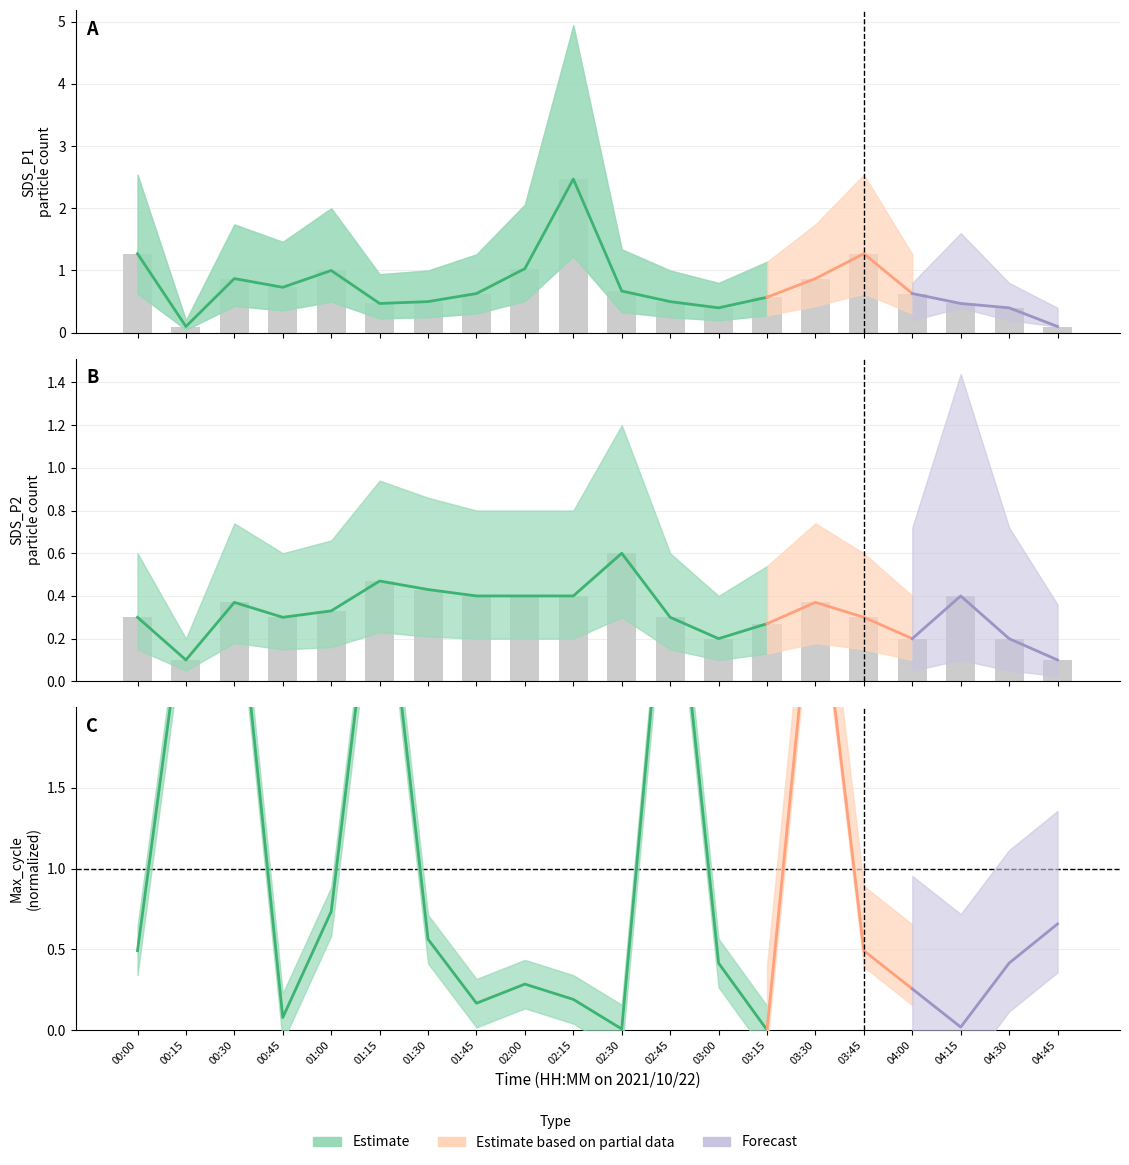

Rank the series by their average value, from lowest to highest.

SDS_P2, SDS_P1